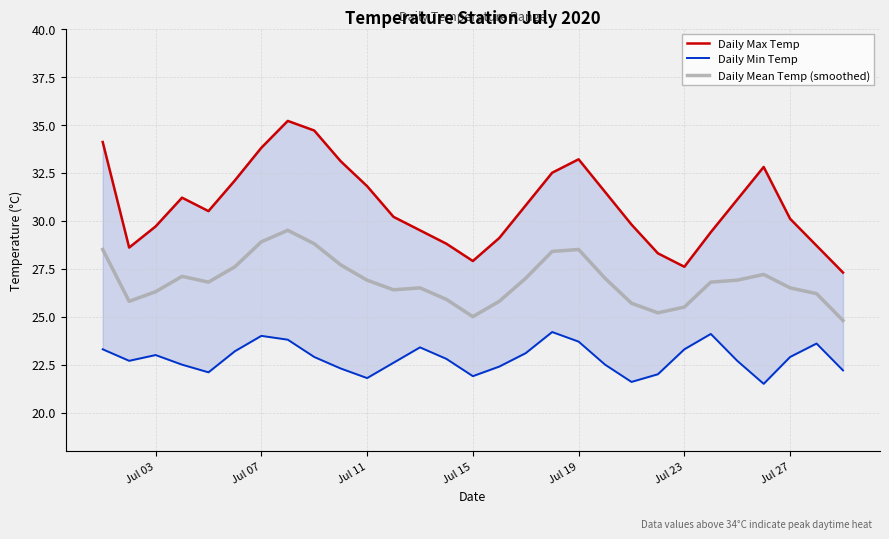

Is the value of Daily Max Temp at 11 greater than the value of Daily Min Temp at Jul 23?

Yes